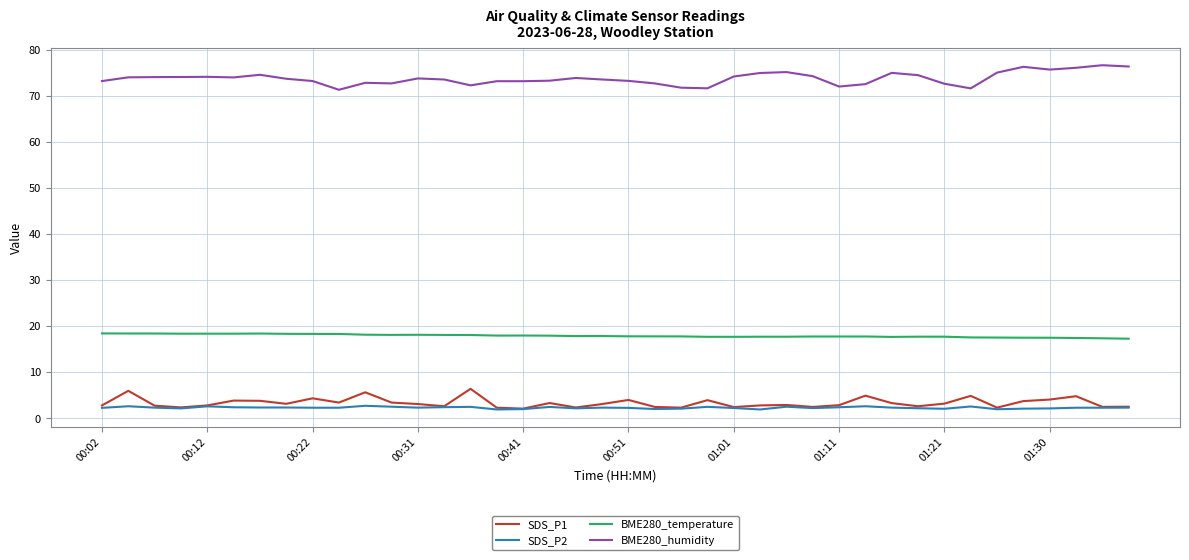

What is the maximum value shown in the chart?

76.6